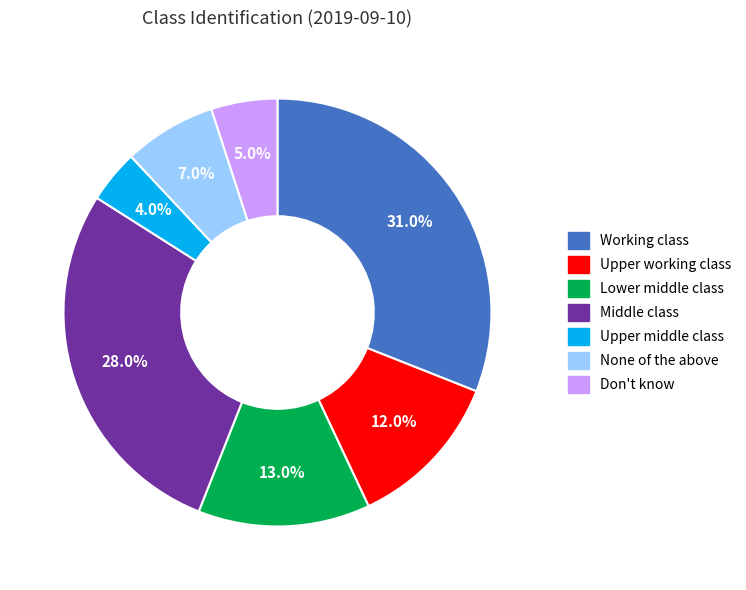

Is there a majority slice in this chart?

No